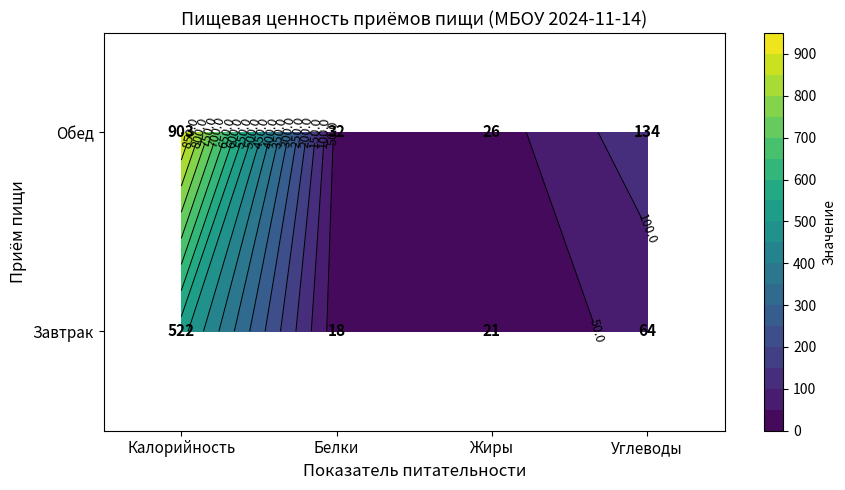

The Обед series shows 234 at Калорийность. True or false?

False